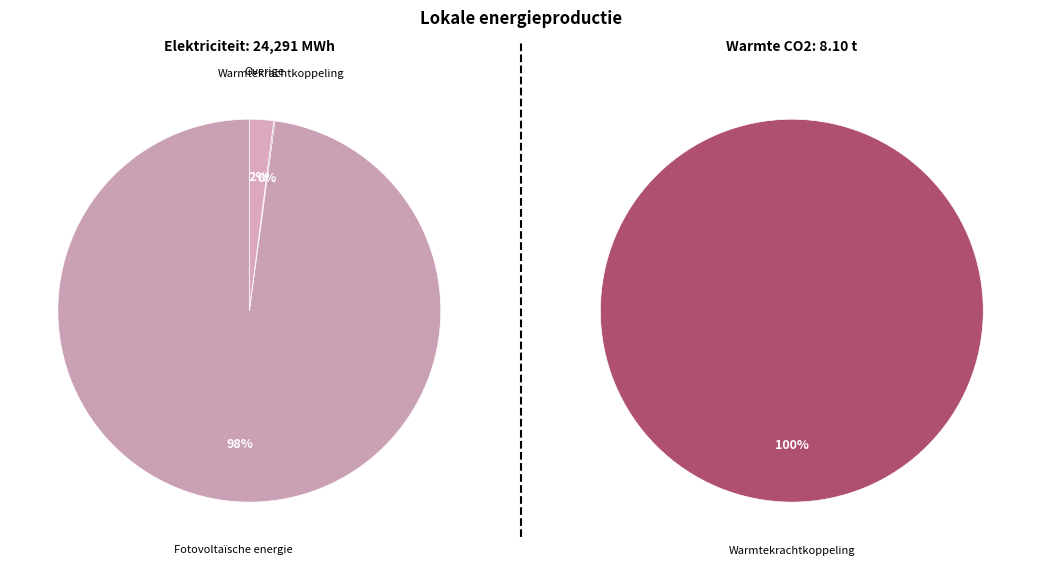

Between Fotovoltaïsche energie and Overige, which series saw the biggest shift?

Elektriciteitsproductie